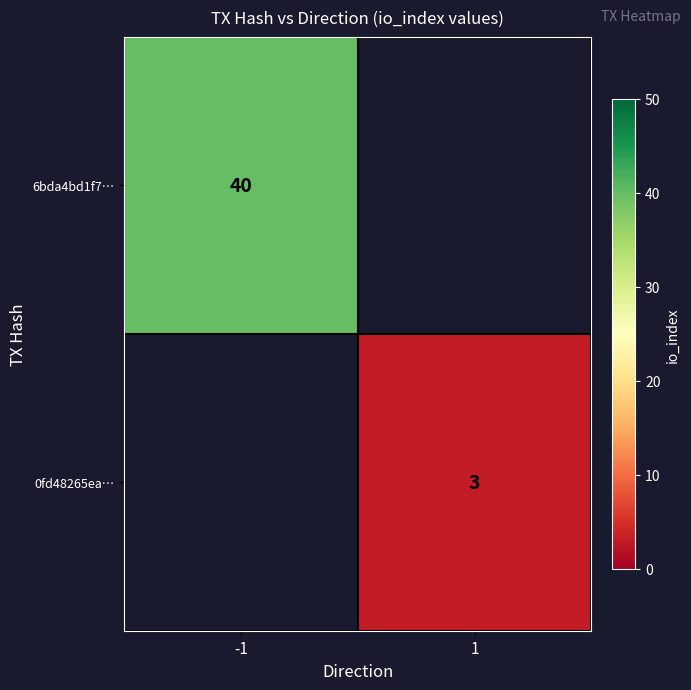

The value of 6bda4bd1f7… at -1 is 40. True or false?

True